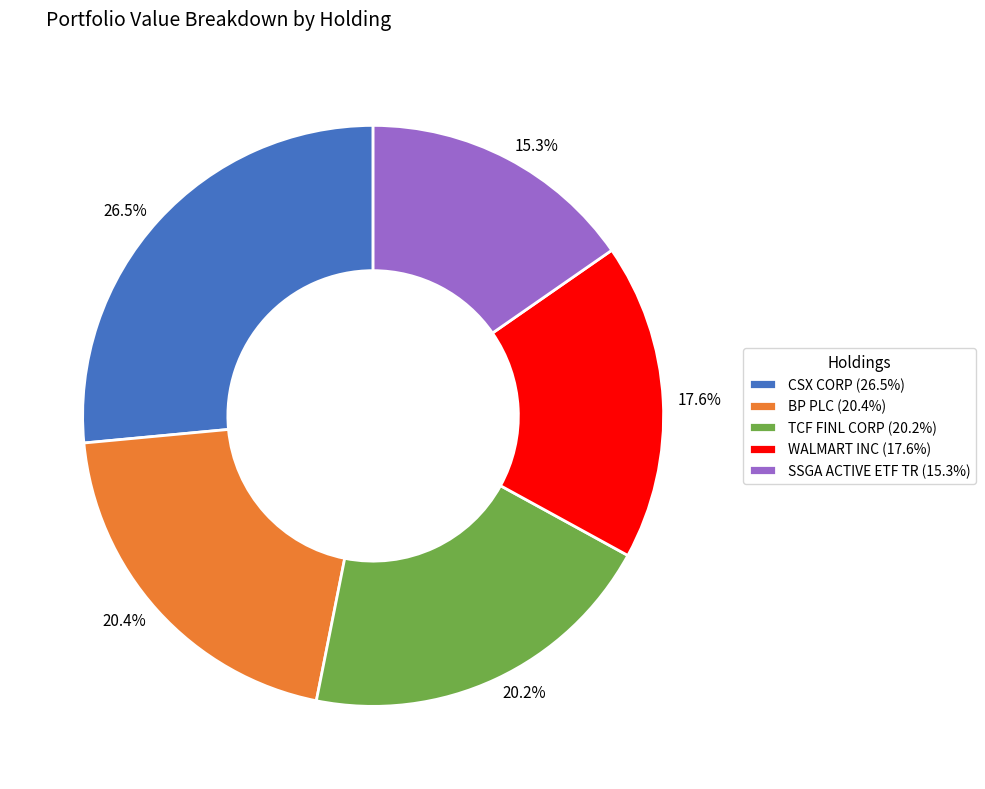

To the nearest percent, what portion does SSGA ACTIVE ETF TR represent?

15%